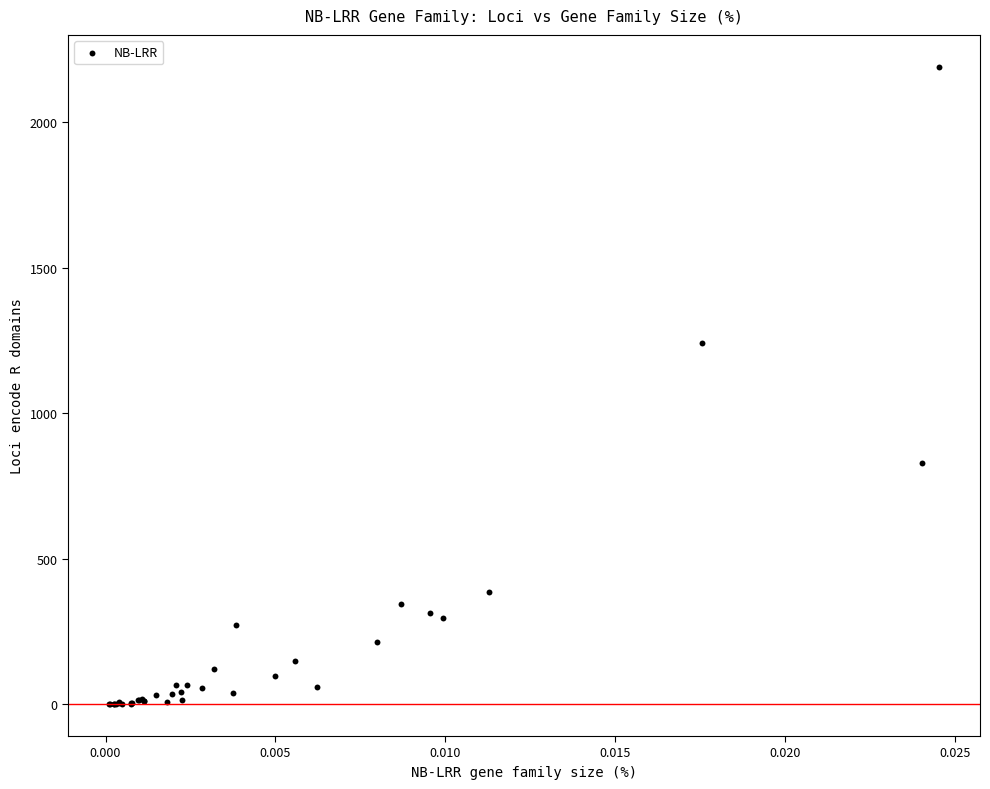

What Y value in the scatter plot is closest to 1096?

1242